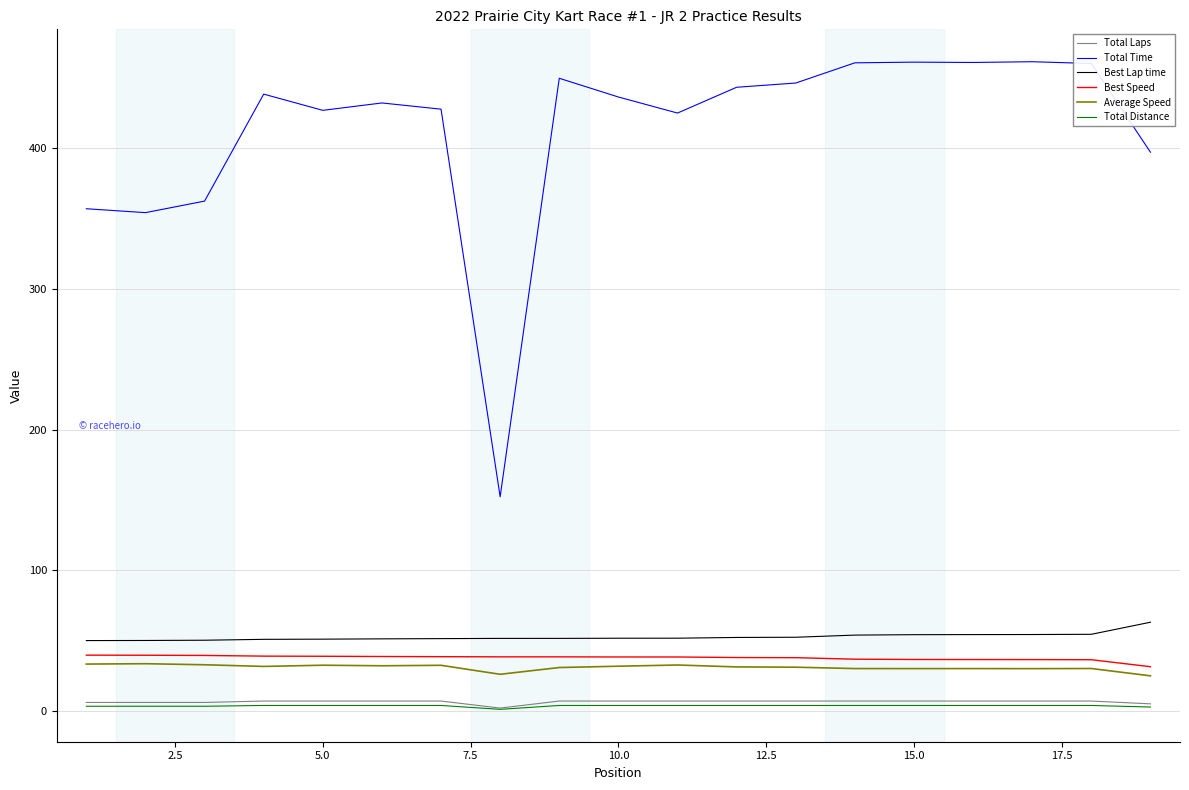

Which series has the largest total across all categories?

Total Time